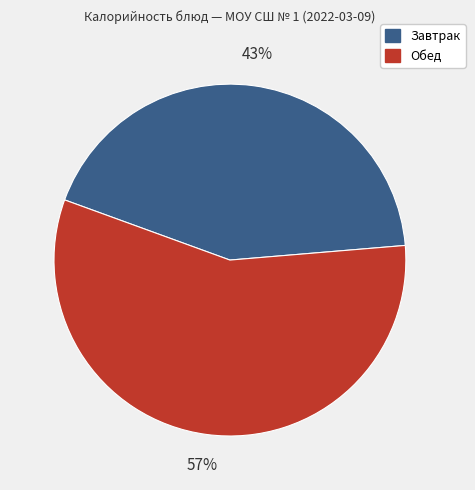

Count the number of slices in the pie.

2